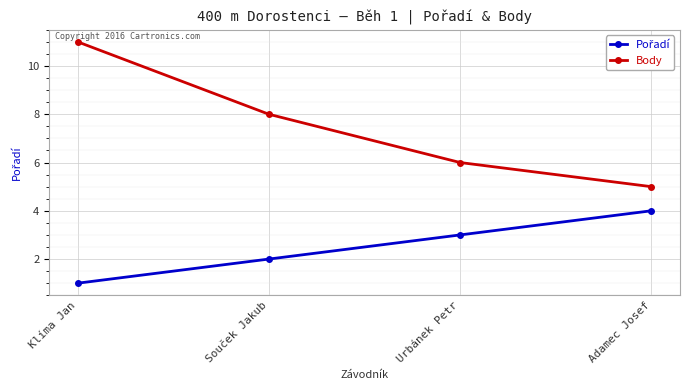

What is the label of the 3rd point from the left?

Urbánek Petr